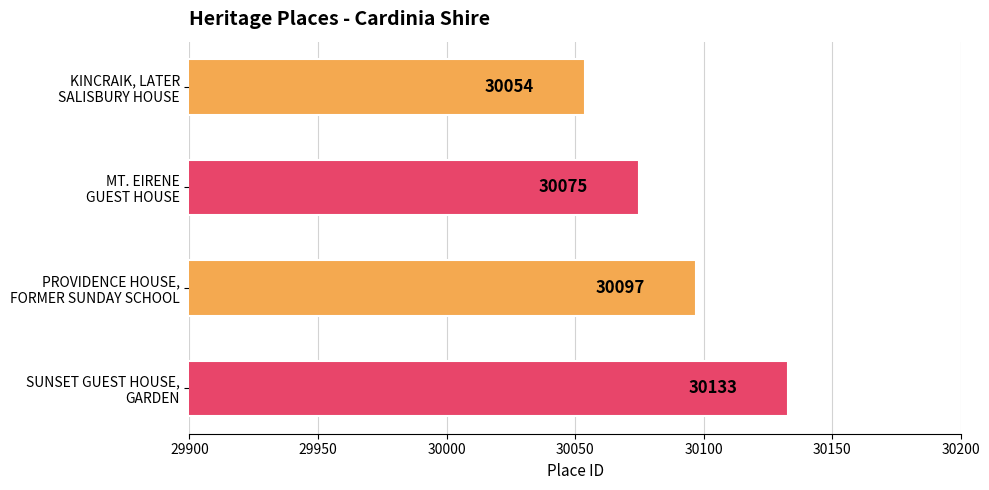

How many categories are shown in the chart?

4